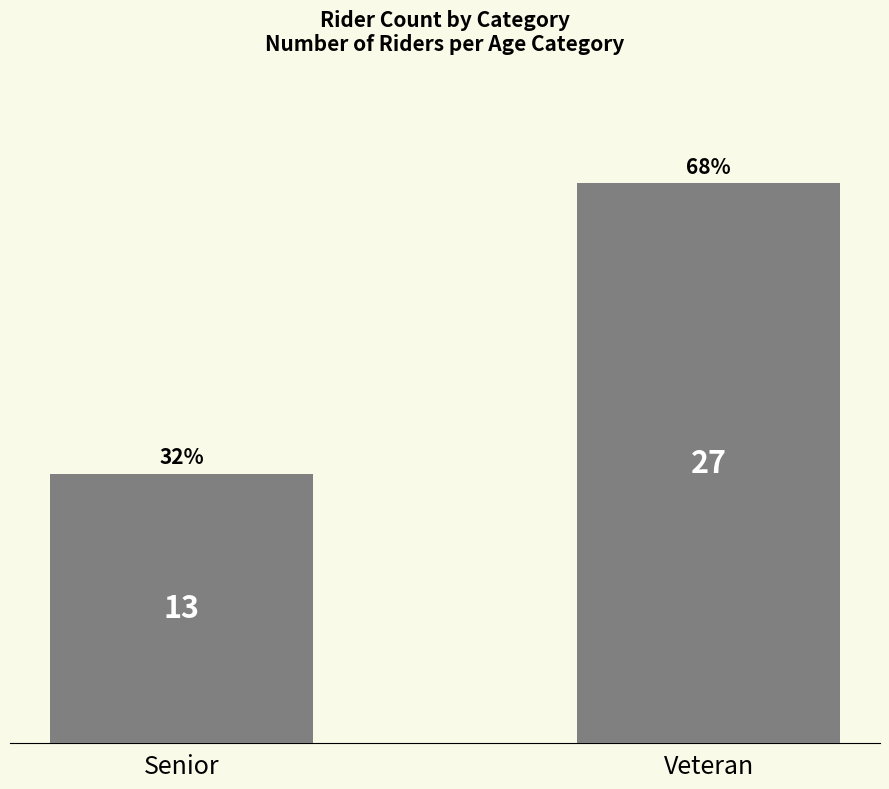

The chart shows a value of 3 at Senior. True or false?

False